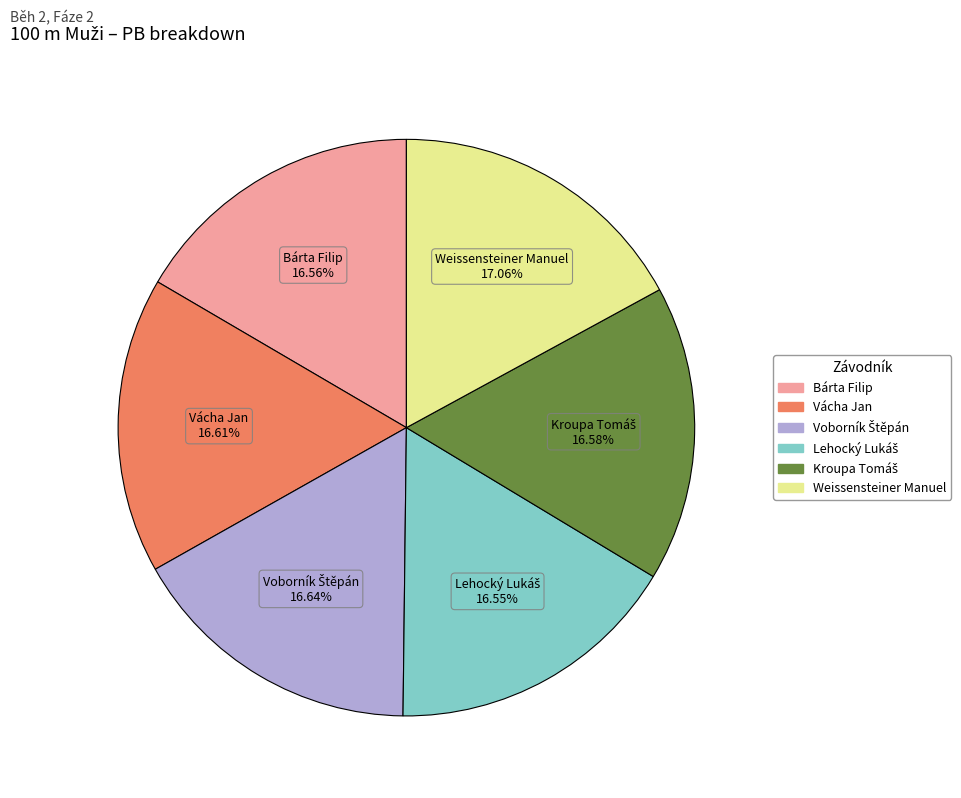

Is there a majority slice in this chart?

No